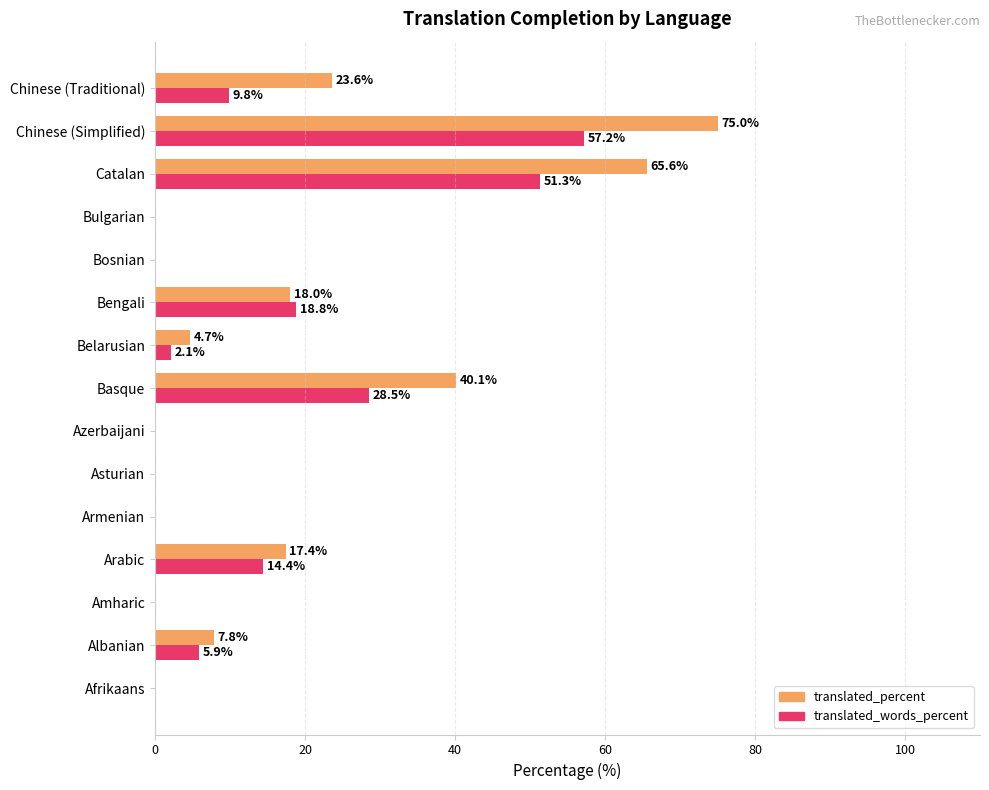

What is the sum of the translated_words_percent values at Albanian and Bulgarian?

5.9